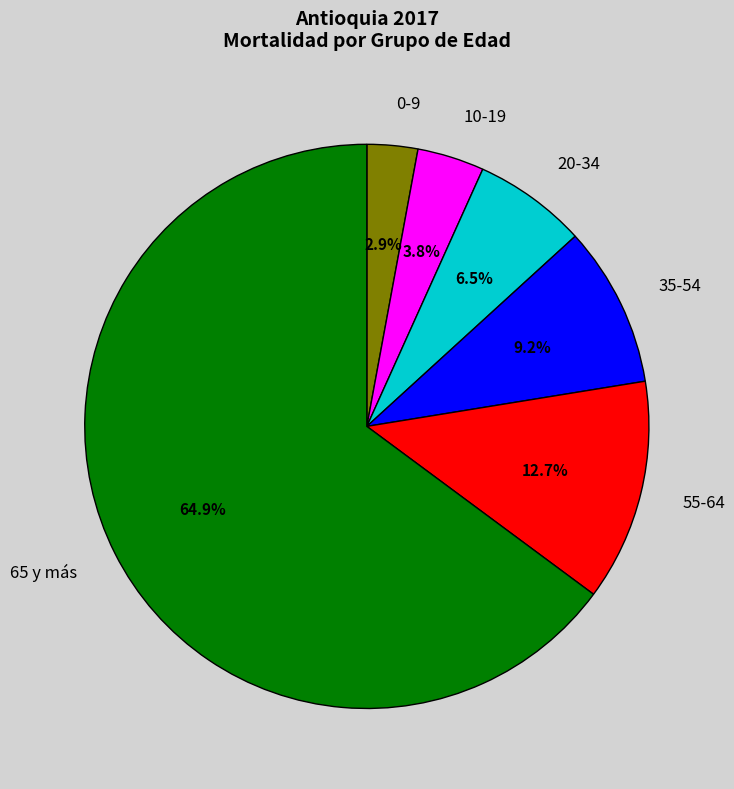

To the nearest percent, what portion does 65 y más represent?

65%